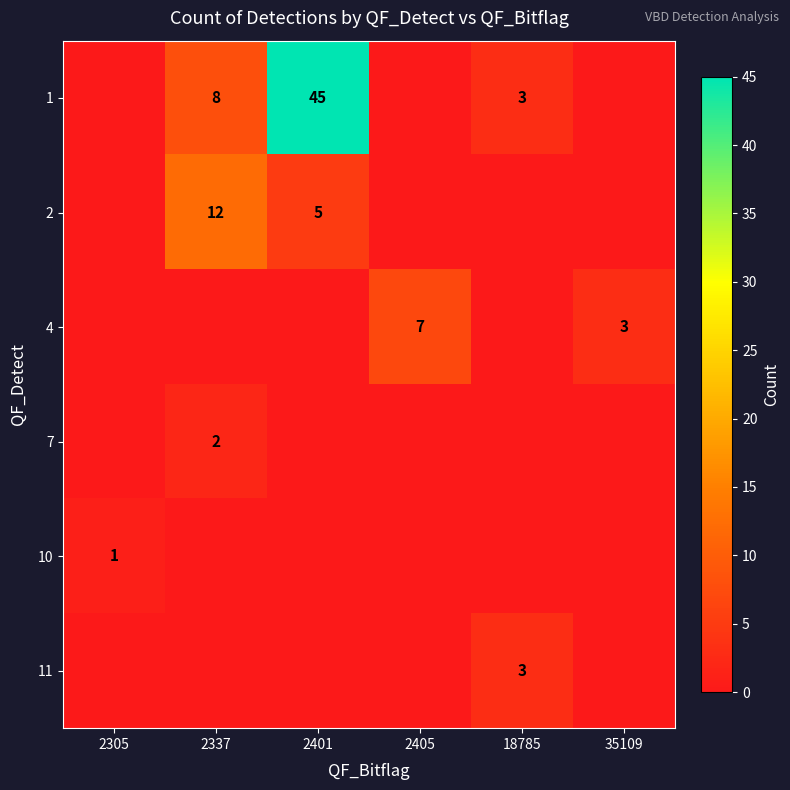

How many categories are shown in the chart?

6